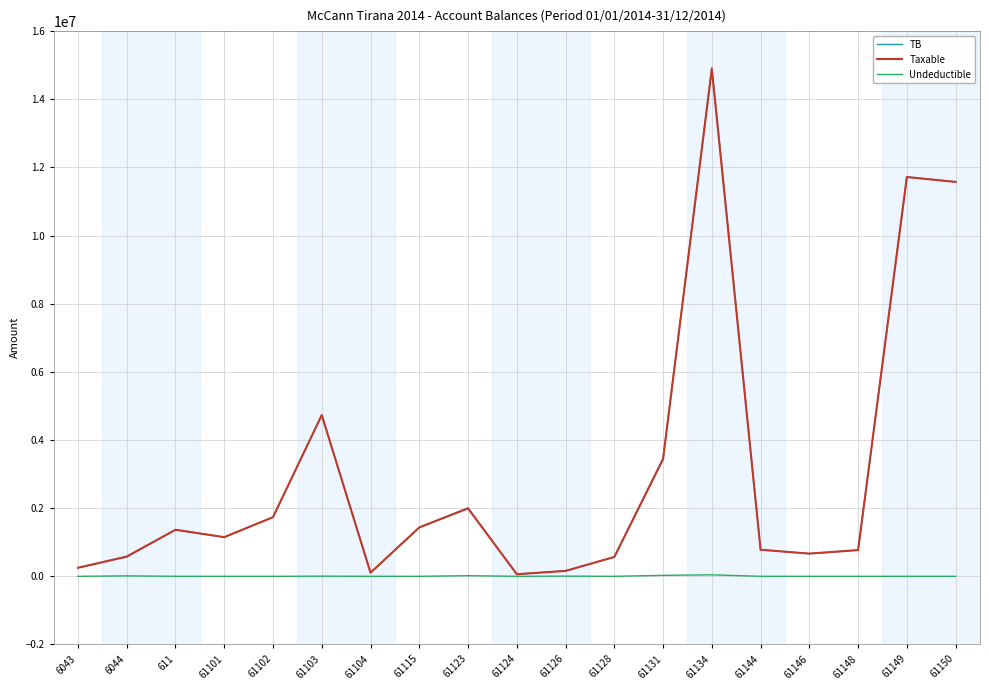

Which series has the largest range (max minus min)?

TB